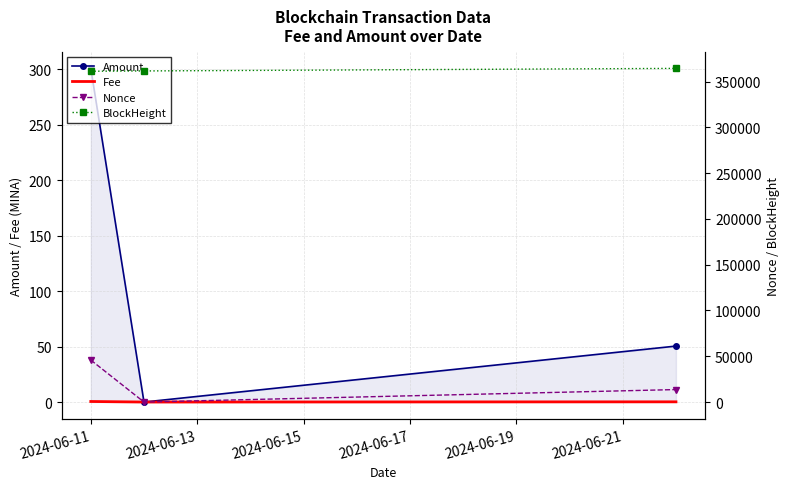

What is the difference between the maximum and minimum values in the Amount series?

300.6